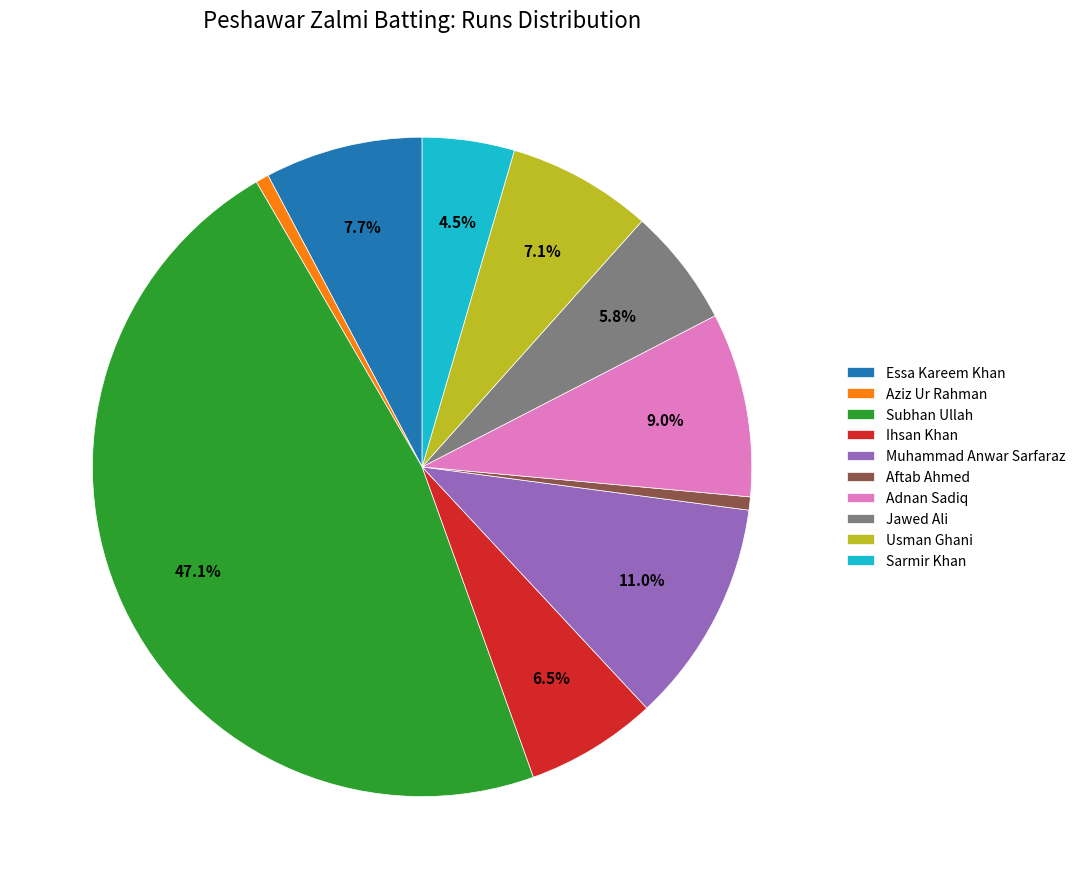

What is the largest slice in the pie chart?

Subhan Ullah